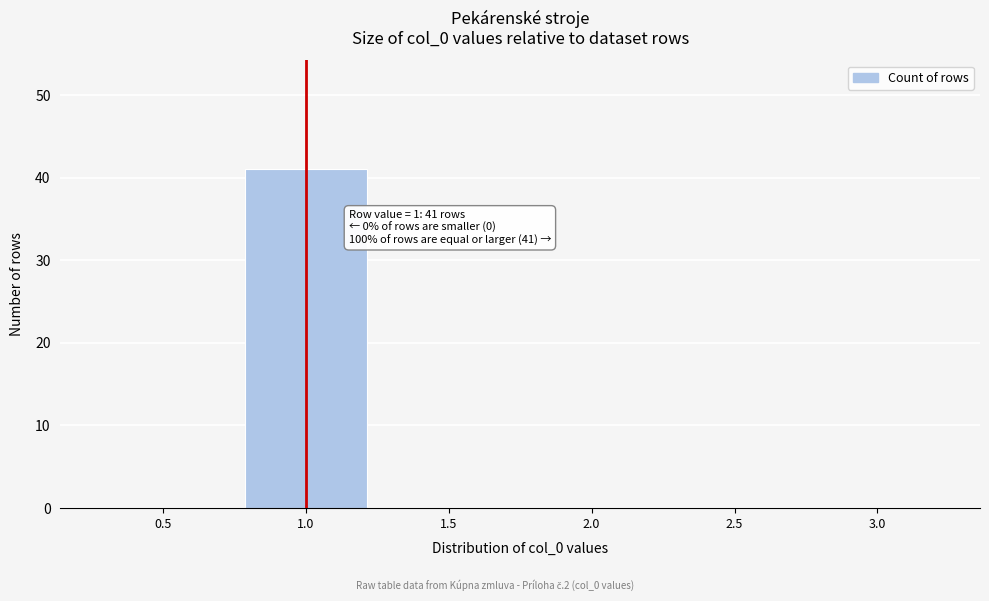

Reading left to right, transcribe all the data shown in this chart.

0.5=0	1.0=41	1.5=0	2.0=0	2.5=0	3.0=0